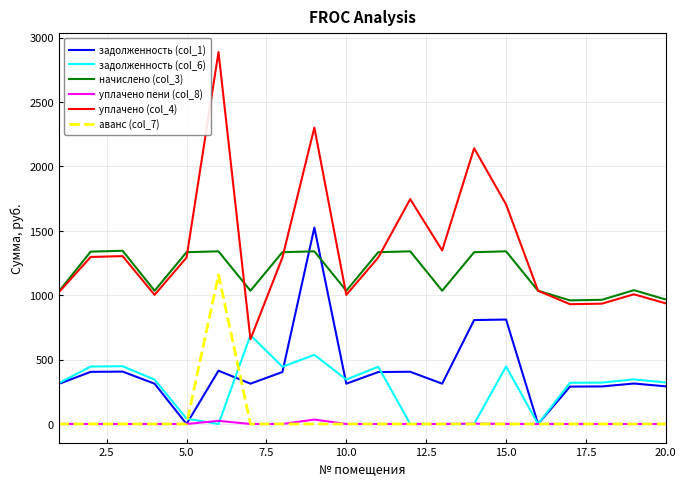

Which series has the largest total across all categories?

уплачено (col_4)